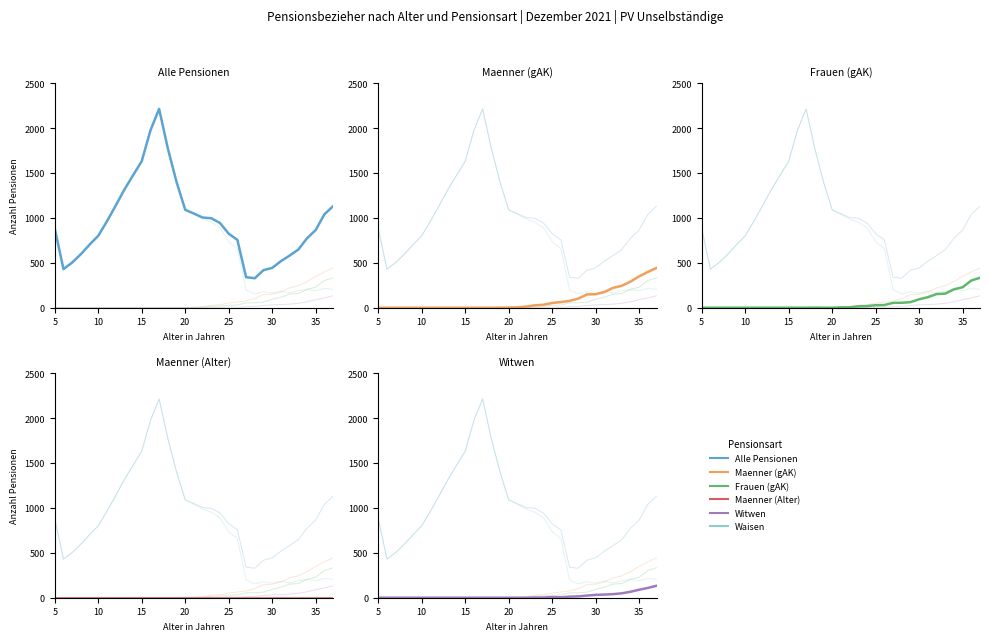

True or false: Witwen and Waisen intersect in this chart.

False